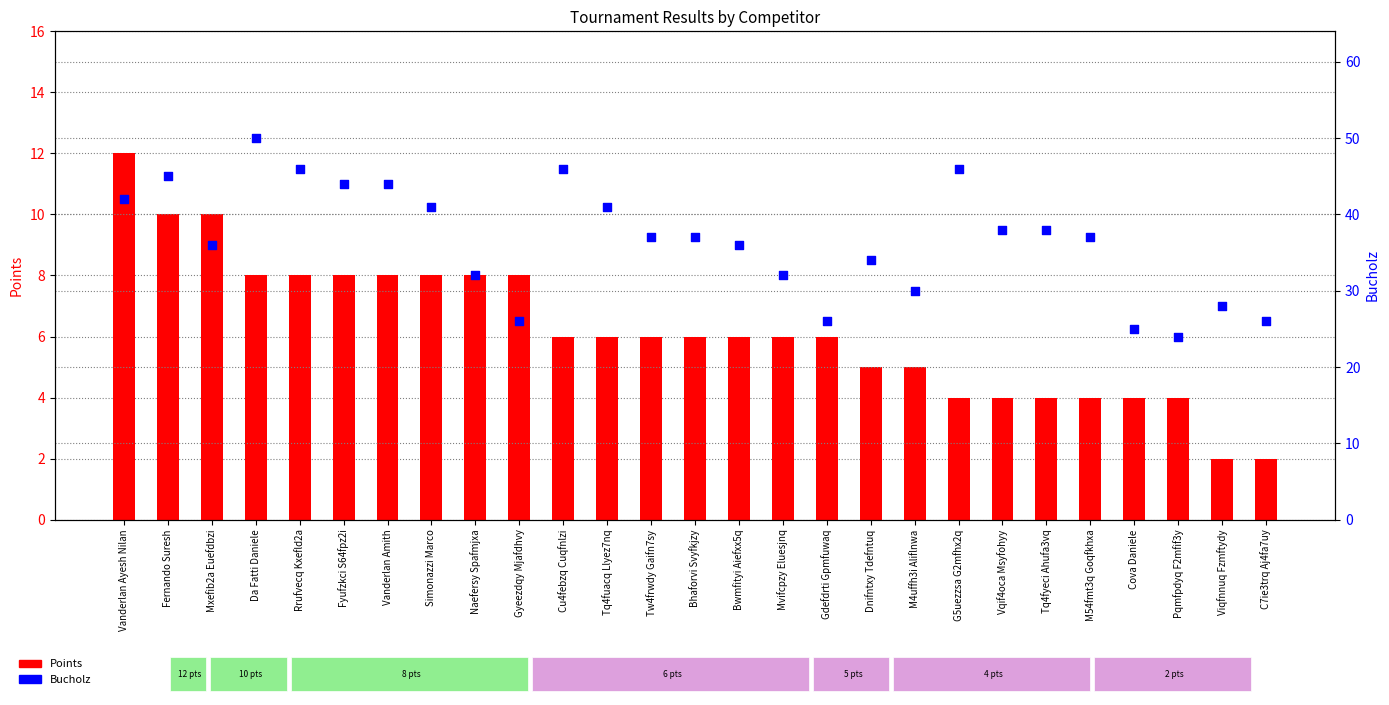

Which series reaches the minimum Y coordinate?

Points